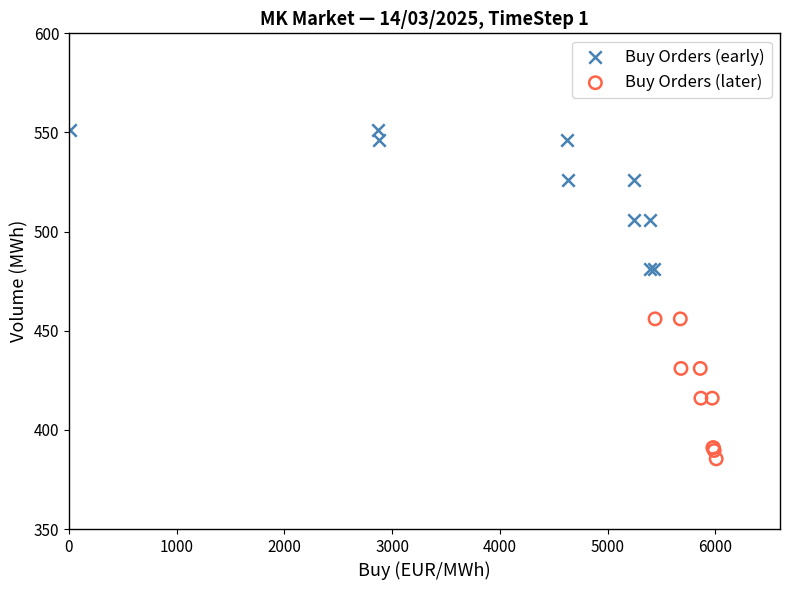

Which series reaches the maximum Y coordinate?

Buy Orders (early)